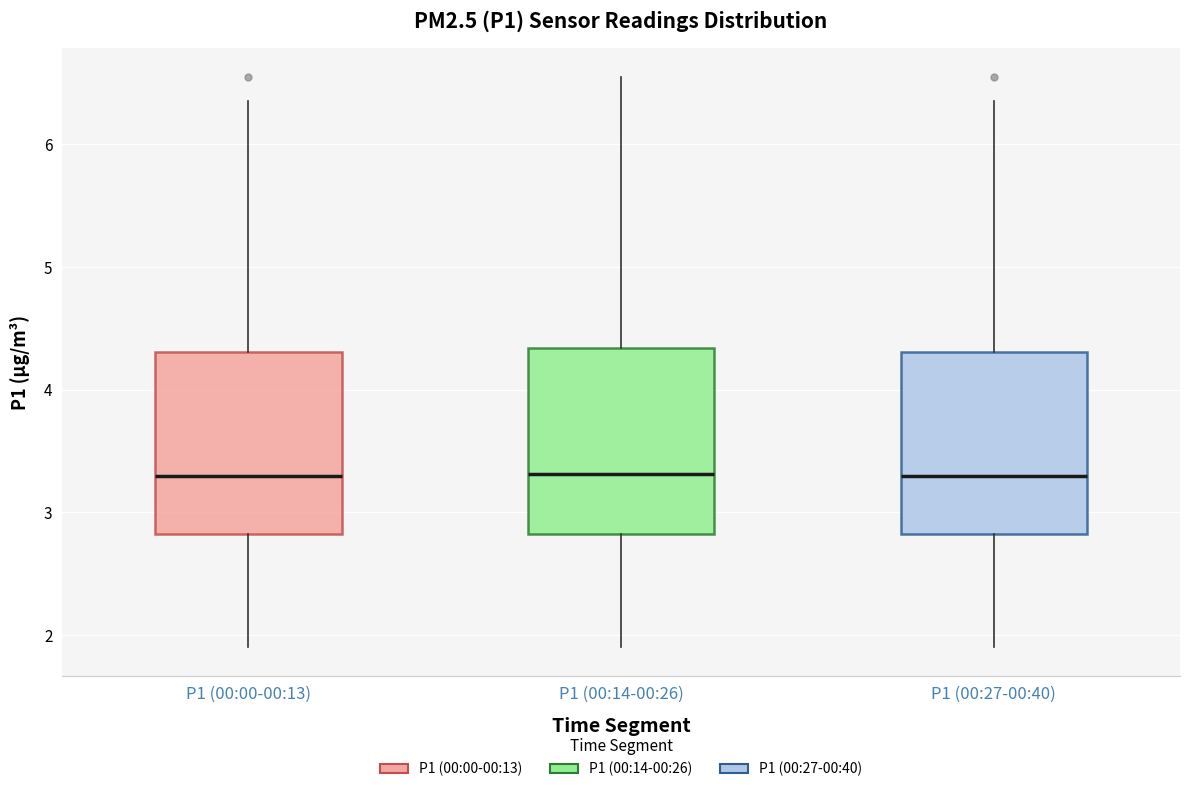

Where is the upper edge of the box for P1 (00:27-00:40) on the y-axis? The values are not printed on the chart, so give them approximately, as read against the axis.

4.3